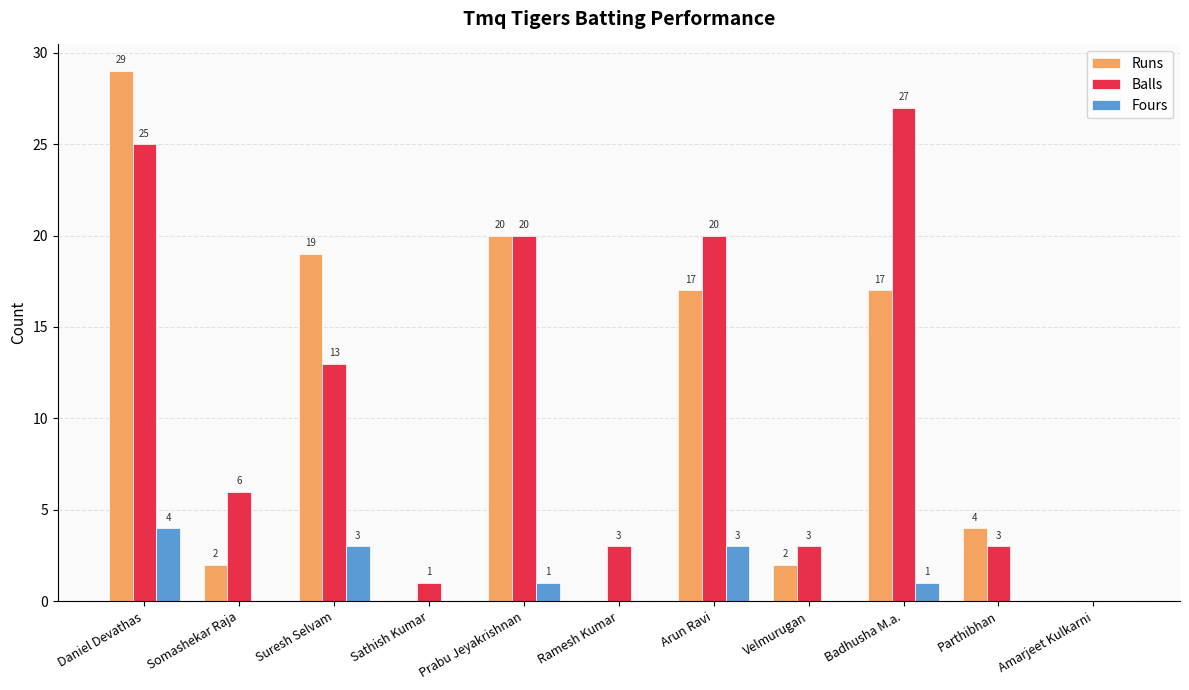

Read the Balls value at Daniel Devathas, to the nearest 5.

25